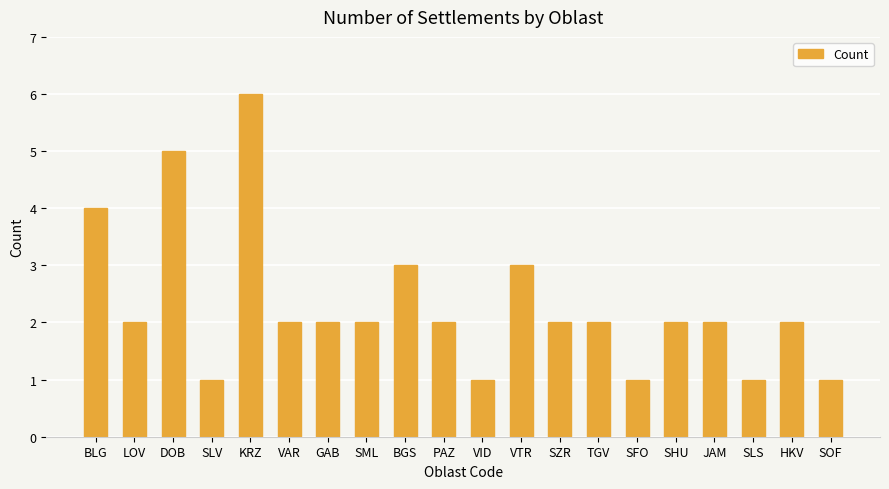

How many data points does each series have?

20